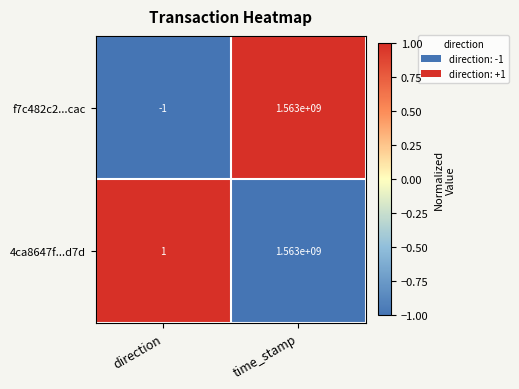

What is the difference between the f7c482c2...cac values at direction and time_stamp?

1563000001